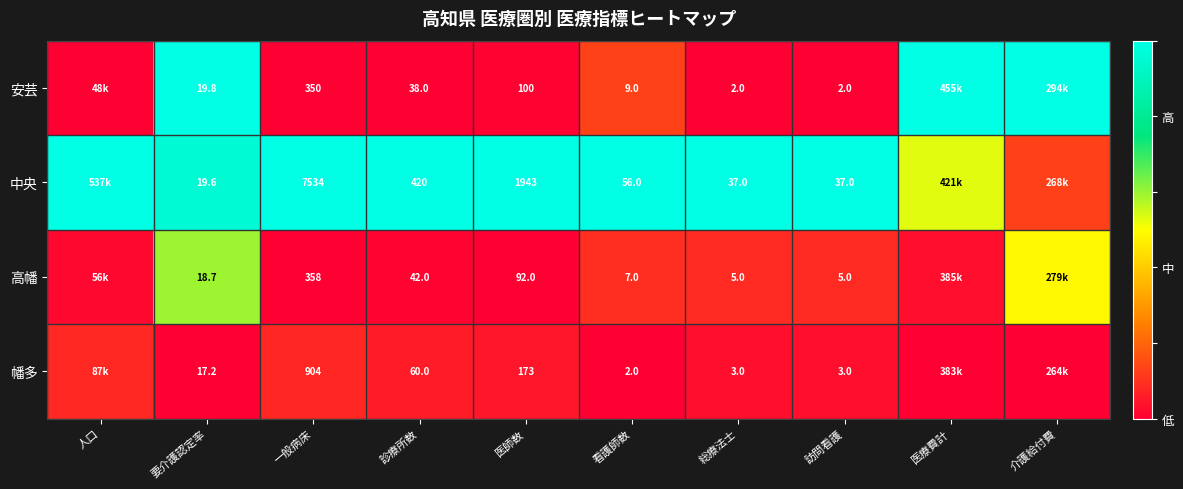

Is the value of 安芸 at 要介護認定率 greater than the value of 中央 at 診療所数?

No